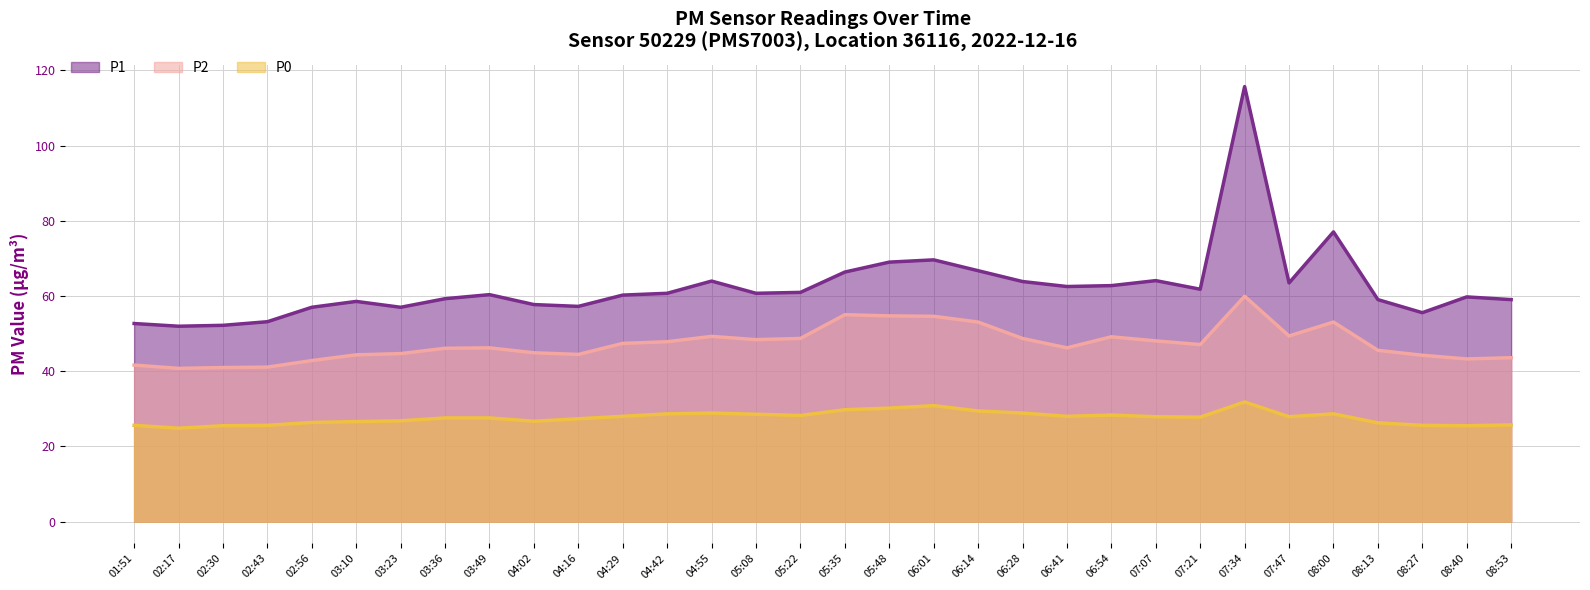

What is the difference between the maximum and minimum values in the P1 series?

63.7